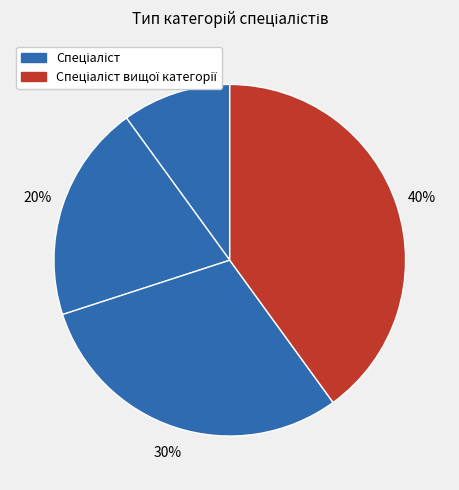

Count the number of slices in the pie.

4